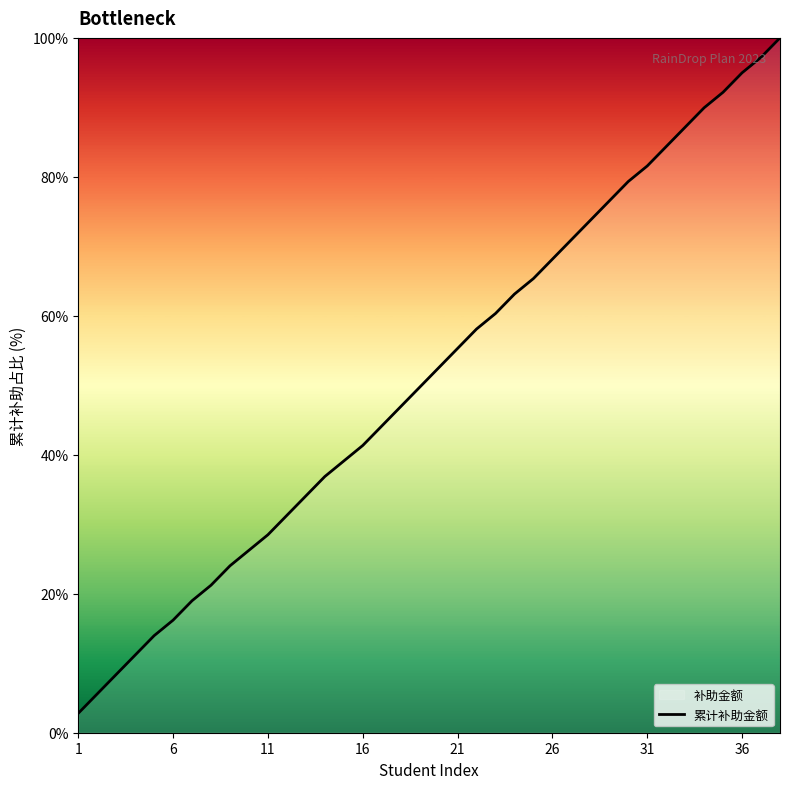

What is the value of the 26th point from the left?

68.2